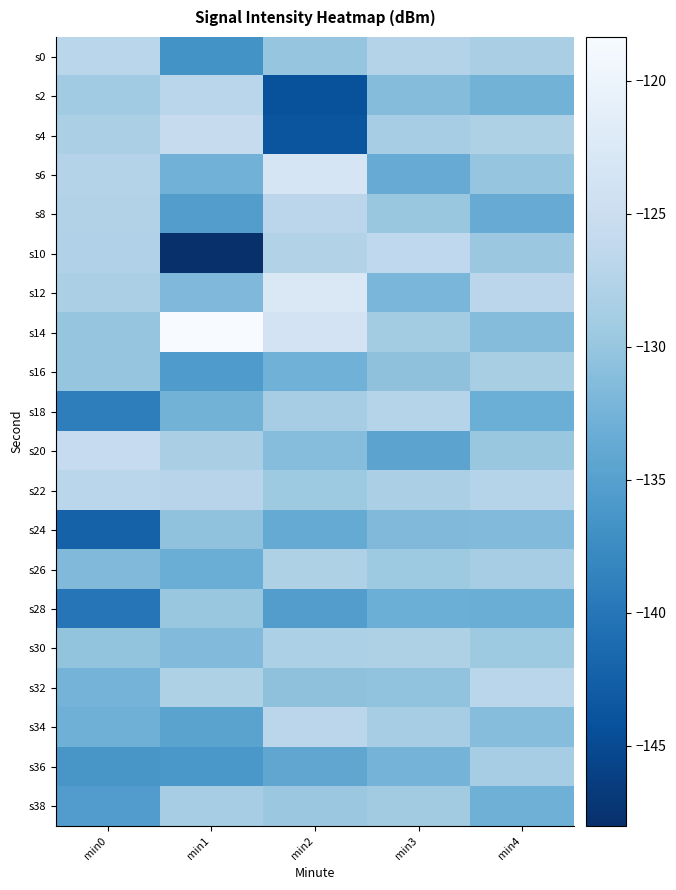

At which category is the sum across all series the highest?

min4